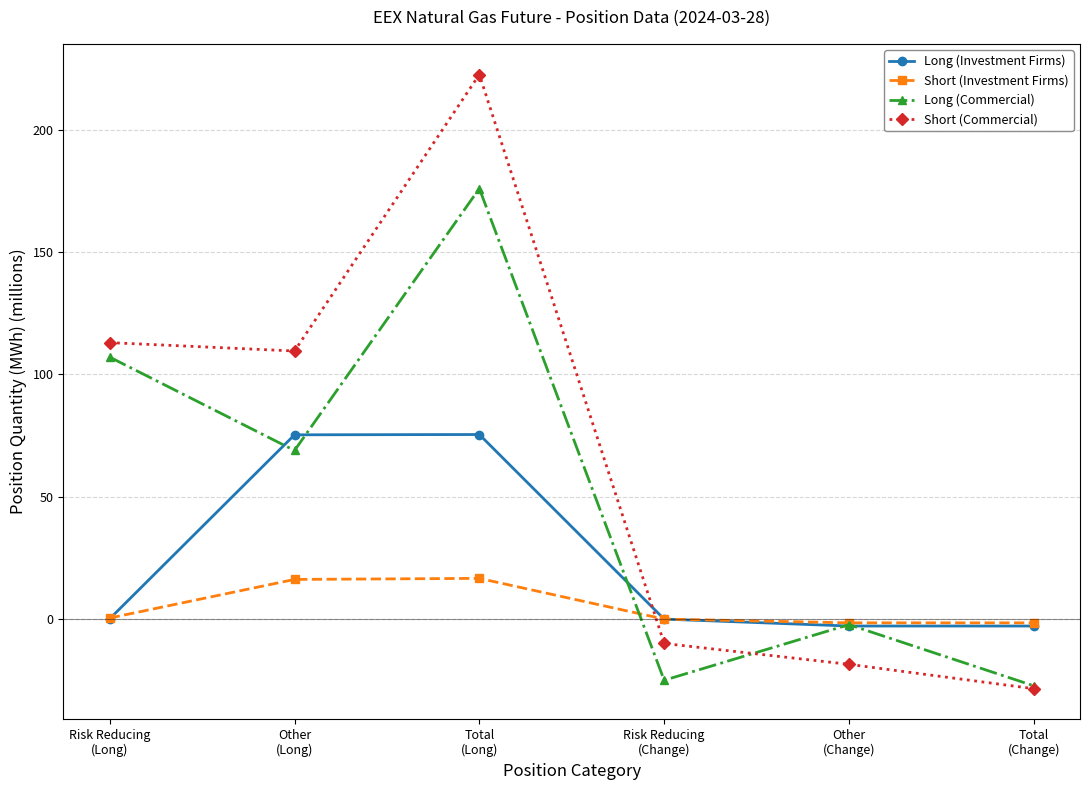

At which label is Long (Commercial) closest to 74?

Other
(Long)